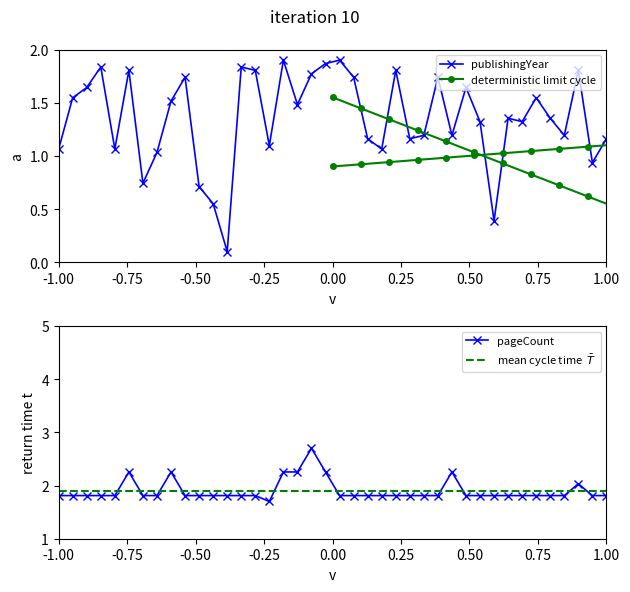

Reading right to left, what are all the values shown in this chart?

publishingYear: 1.2	0.9	1.8	1.2	1.4	1.5	1.3	1.4	0.4	1.3	1.6	1.2	1.7	1.2	1.2	1.8	1.1	1.2	1.7	1.9	1.9	1.8	1.5	1.9	1.1	1.8	1.8	0.1	0.6	0.7	1.7	1.5	1.0	0.7	1.8	1.1	1.8	1.6	1.5	1.1
pageCount: 1.8	1.8	2.0	1.8	1.8	1.8	1.8	1.8	1.8	1.8	1.8	2.3	1.8	1.8	1.8	1.8	1.8	1.8	1.8	1.8	2.3	2.7	2.3	2.3	1.7	1.8	1.8	1.8	1.8	1.8	1.8	2.3	1.8	1.8	2.3	1.8	1.8	1.8	1.8	1.8